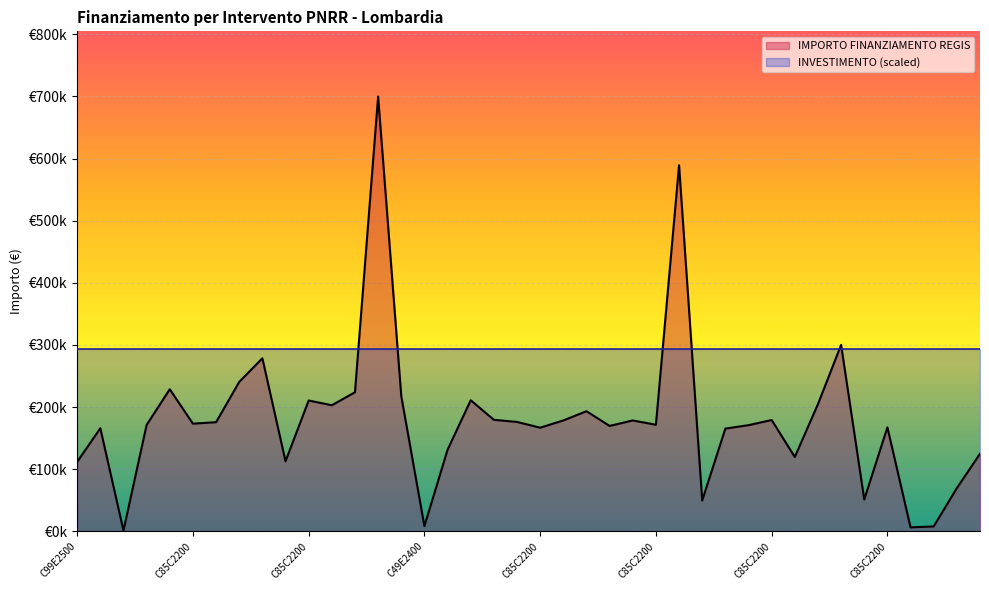

What is the sum of all values?

7182457.3